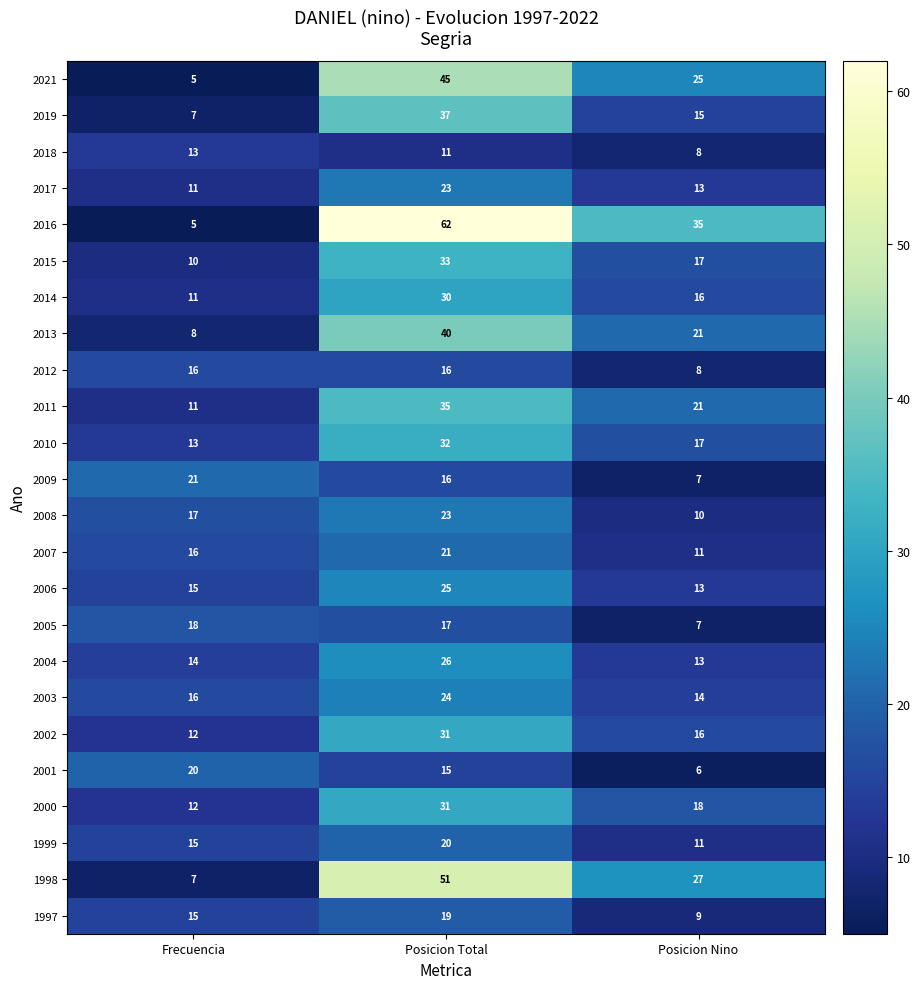

The value of 2014 at Posicion Nino is 9. True or false?

False